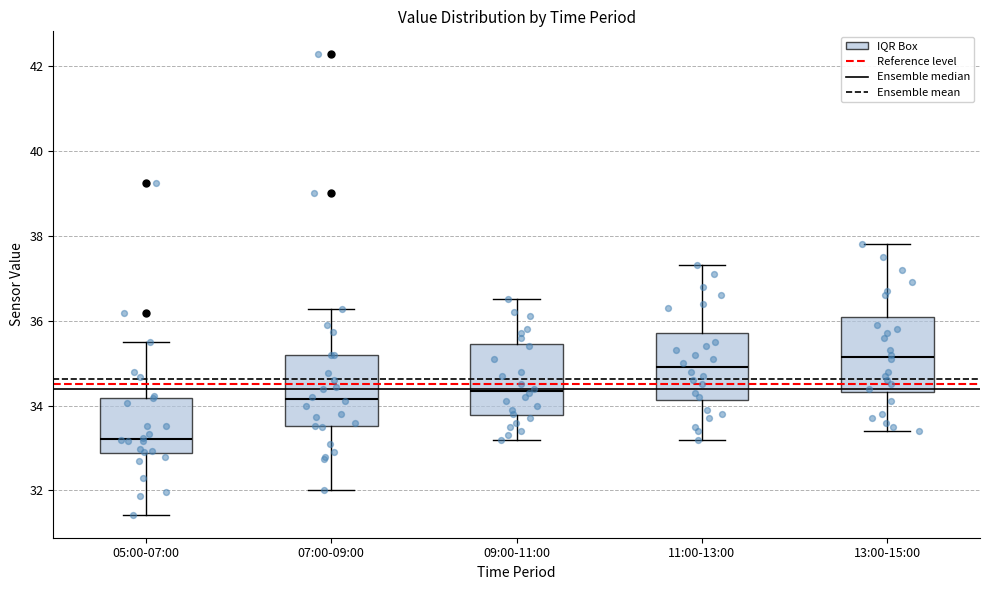

Reading left to right, read every box against the y-axis: the position of its median line, the range the box covers, and the ends of its whiskers. The values are not printed on the chart, so give them approximately, as read against the axis.

05:00-07:00: median 33.2, box 32.8 to 34.2, whiskers 31.4 to 35.6
07:00-09:00: median 34.2, box 33.6 to 35.2, whiskers 32.0 to 36.2
09:00-11:00: median 34.4, box 33.8 to 35.4, whiskers 33.2 to 36.6
11:00-13:00: median 35.0, box 34.2 to 35.8, whiskers 33.2 to 37.4
13:00-15:00: median 35.2, box 34.4 to 36.0, whiskers 33.4 to 37.8